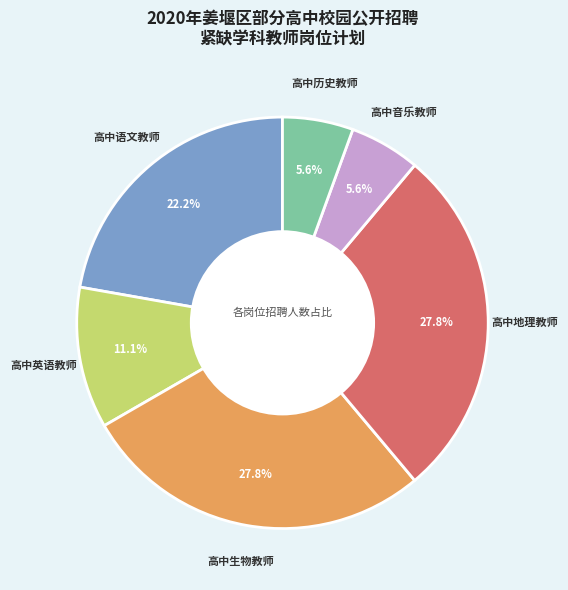

Does any single category account for the majority?

No